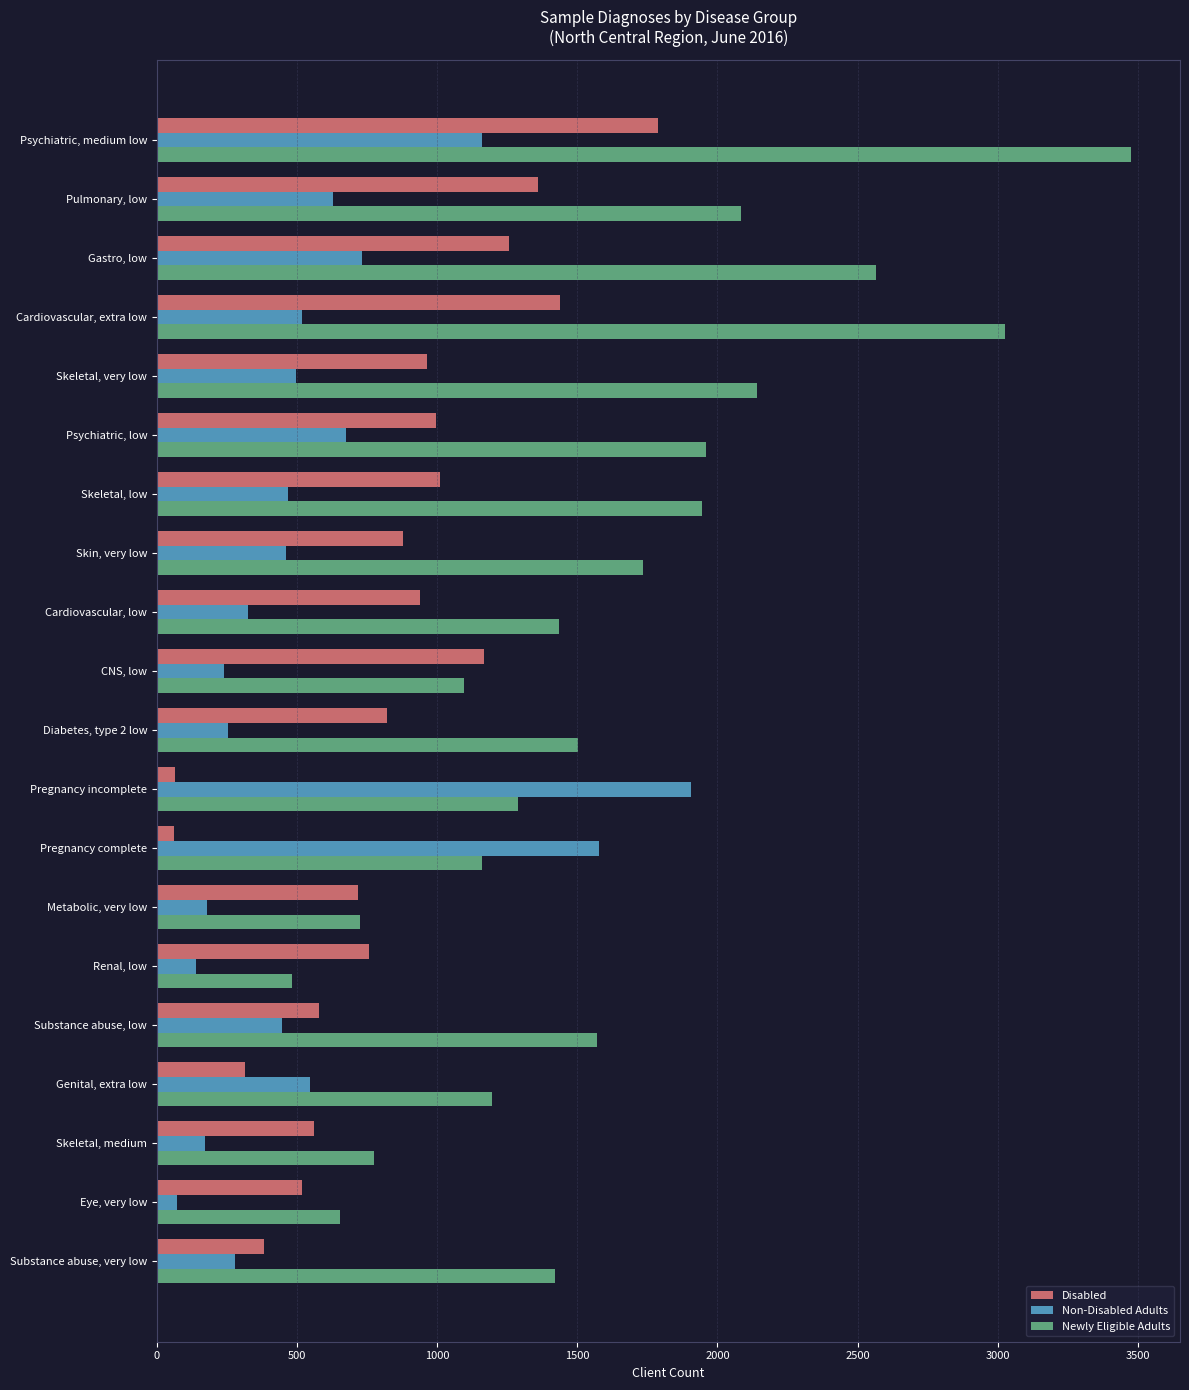

What is the difference between the second highest and second lowest values in the Newly Eligible Adults series?

2372